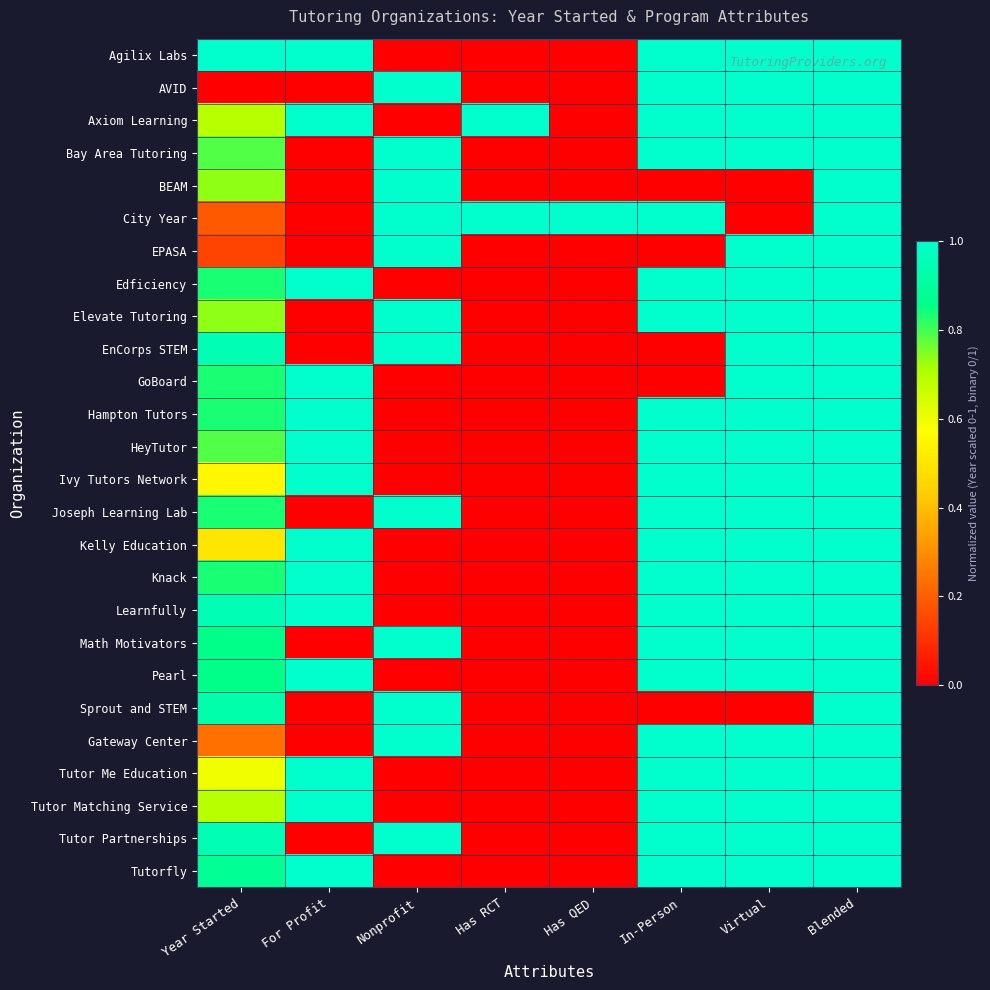

Reading left to right, list all the values displayed in this chart.

Agilix Labs: Year Started=1.0	For Profit=1.0	Nonprofit=0.0	Has RCT=0.0	Has QED=0.0	In-Person=1.0	Virtual=1.0	Blended=1.0
AVID: Year Started=0.0	For Profit=0.0	Nonprofit=1.0	Has RCT=0.0	Has QED=0.0	In-Person=1.0	Virtual=1.0	Blended=1.0
Axiom Learning: Year Started=0.7	For Profit=1.0	Nonprofit=0.0	Has RCT=1.0	Has QED=0.0	In-Person=1.0	Virtual=1.0	Blended=1.0
Bay Area Tutoring: Year Started=0.8	For Profit=0.0	Nonprofit=1.0	Has RCT=0.0	Has QED=0.0	In-Person=1.0	Virtual=1.0	Blended=1.0
BEAM: Year Started=0.7	For Profit=0.0	Nonprofit=1.0	Has RCT=0.0	Has QED=0.0	In-Person=0.0	Virtual=0.0	Blended=1.0
City Year: Year Started=0.2	For Profit=0.0	Nonprofit=1.0	Has RCT=1.0	Has QED=1.0	In-Person=1.0	Virtual=0.0	Blended=1.0
EPASA: Year Started=0.1	For Profit=0.0	Nonprofit=1.0	Has RCT=0.0	Has QED=0.0	In-Person=0.0	Virtual=1.0	Blended=1.0
Edficiency: Year Started=0.8	For Profit=1.0	Nonprofit=0.0	Has RCT=0.0	Has QED=0.0	In-Person=1.0	Virtual=1.0	Blended=1.0
Elevate Tutoring: Year Started=0.7	For Profit=0.0	Nonprofit=1.0	Has RCT=0.0	Has QED=0.0	In-Person=1.0	Virtual=1.0	Blended=1.0
EnCorps STEM: Year Started=1.0	For Profit=0.0	Nonprofit=1.0	Has RCT=0.0	Has QED=0.0	In-Person=0.0	Virtual=1.0	Blended=1.0
GoBoard: Year Started=0.8	For Profit=1.0	Nonprofit=0.0	Has RCT=0.0	Has QED=0.0	In-Person=0.0	Virtual=1.0	Blended=1.0
Hampton Tutors: Year Started=0.8	For Profit=1.0	Nonprofit=0.0	Has RCT=0.0	Has QED=0.0	In-Person=1.0	Virtual=1.0	Blended=1.0
HeyTutor: Year Started=0.8	For Profit=1.0	Nonprofit=0.0	Has RCT=0.0	Has QED=0.0	In-Person=1.0	Virtual=1.0	Blended=1.0
Ivy Tutors Network: Year Started=0.5	For Profit=1.0	Nonprofit=0.0	Has RCT=0.0	Has QED=0.0	In-Person=1.0	Virtual=1.0	Blended=1.0
Joseph Learning Lab: Year Started=0.8	For Profit=0.0	Nonprofit=1.0	Has RCT=0.0	Has QED=0.0	In-Person=1.0	Virtual=1.0	Blended=1.0
Kelly Education: Year Started=0.5	For Profit=1.0	Nonprofit=0.0	Has RCT=0.0	Has QED=0.0	In-Person=1.0	Virtual=1.0	Blended=1.0
Knack: Year Started=0.8	For Profit=1.0	Nonprofit=0.0	Has RCT=0.0	Has QED=0.0	In-Person=1.0	Virtual=1.0	Blended=1.0
Learnfully: Year Started=1.0	For Profit=1.0	Nonprofit=0.0	Has RCT=0.0	Has QED=0.0	In-Person=1.0	Virtual=1.0	Blended=1.0
Math Motivators: Year Started=0.9	For Profit=0.0	Nonprofit=1.0	Has RCT=0.0	Has QED=0.0	In-Person=1.0	Virtual=1.0	Blended=1.0
Pearl: Year Started=0.9	For Profit=1.0	Nonprofit=0.0	Has RCT=0.0	Has QED=0.0	In-Person=1.0	Virtual=1.0	Blended=1.0
Sprout and STEM: Year Started=0.9	For Profit=0.0	Nonprofit=1.0	Has RCT=0.0	Has QED=0.0	In-Person=0.0	Virtual=0.0	Blended=1.0
Gateway Center: Year Started=0.2	For Profit=0.0	Nonprofit=1.0	Has RCT=0.0	Has QED=0.0	In-Person=1.0	Virtual=1.0	Blended=1.0
Tutor Me Education: Year Started=0.6	For Profit=1.0	Nonprofit=0.0	Has RCT=0.0	Has QED=0.0	In-Person=1.0	Virtual=1.0	Blended=1.0
Tutor Matching Service: Year Started=0.7	For Profit=1.0	Nonprofit=0.0	Has RCT=0.0	Has QED=0.0	In-Person=1.0	Virtual=1.0	Blended=1.0
Tutor Partnerships: Year Started=1.0	For Profit=0.0	Nonprofit=1.0	Has RCT=0.0	Has QED=0.0	In-Person=1.0	Virtual=1.0	Blended=1.0
Tutorfly: Year Started=0.9	For Profit=1.0	Nonprofit=0.0	Has RCT=0.0	Has QED=0.0	In-Person=1.0	Virtual=1.0	Blended=1.0